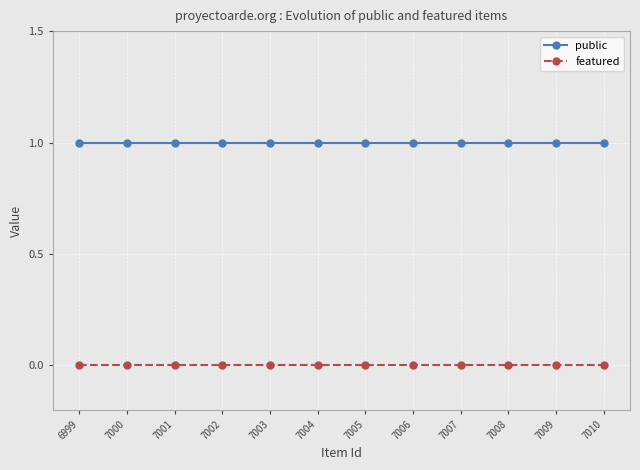

Reading right to left, list all the values displayed in this chart.

public: 7010=1	7009=1	7008=1	7007=1	7006=1	7005=1	7004=1	7003=1	7002=1	7001=1	7000=1	6999=1
featured: 7010=0	7009=0	7008=0	7007=0	7006=0	7005=0	7004=0	7003=0	7002=0	7001=0	7000=0	6999=0